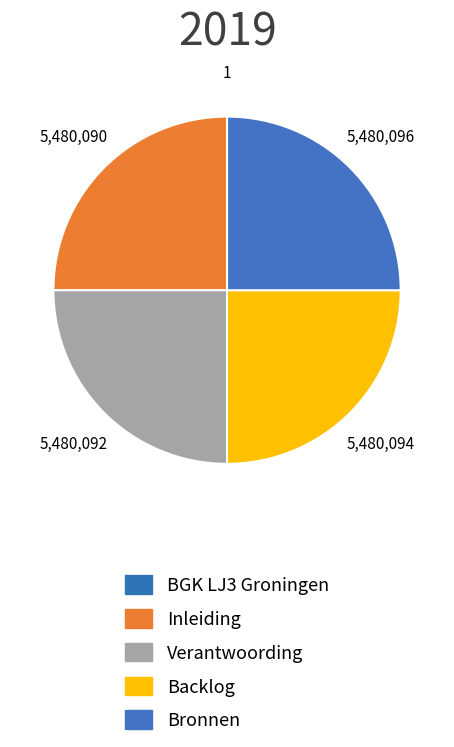

How many slices are in this pie chart?

5